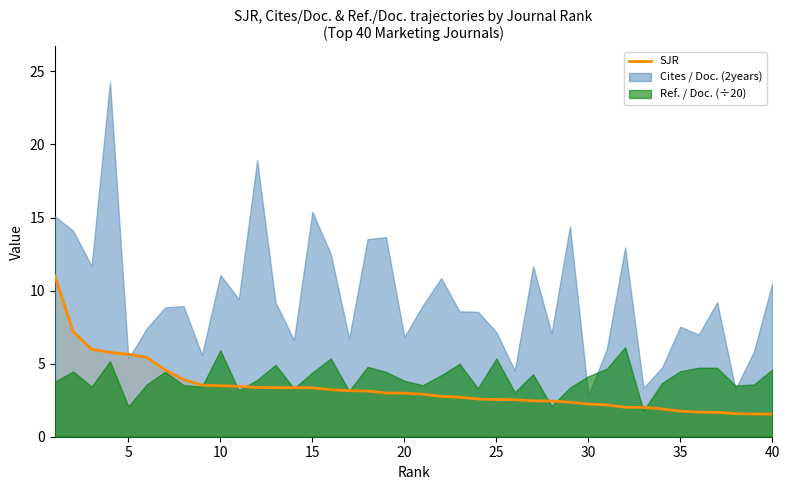

The value of SJR at 5 is 5.6. True or false?

True